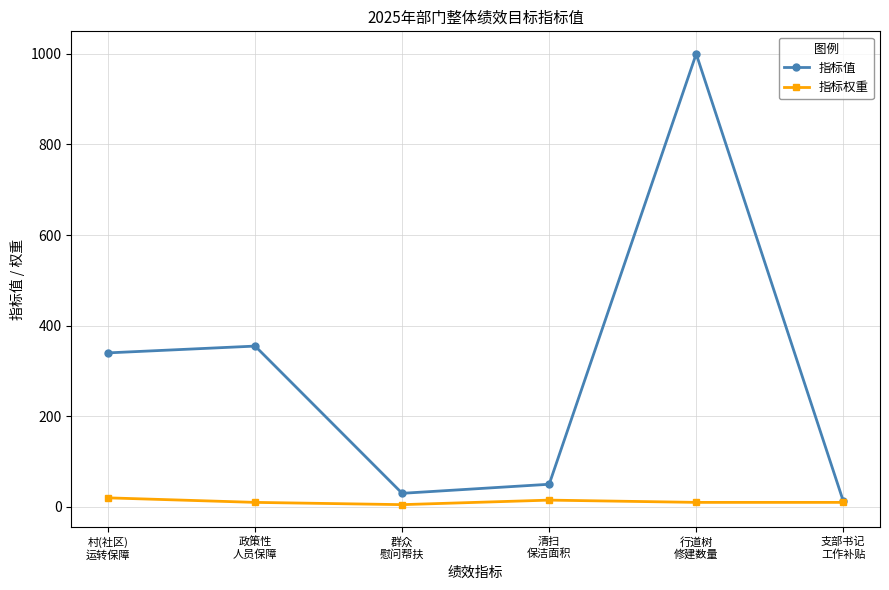

Reading right to left, what are all the values shown in this chart?

指标值: 支部书记
工作补贴=13	行道树
修建数量=1000	清扫
保洁面积=50	群众
慰问帮扶=30	政策性
人员保障=355	村(社区)
运转保障=340
指标权重: 支部书记
工作补贴=10	行道树
修建数量=10	清扫
保洁面积=15	群众
慰问帮扶=5	政策性
人员保障=10	村(社区)
运转保障=20